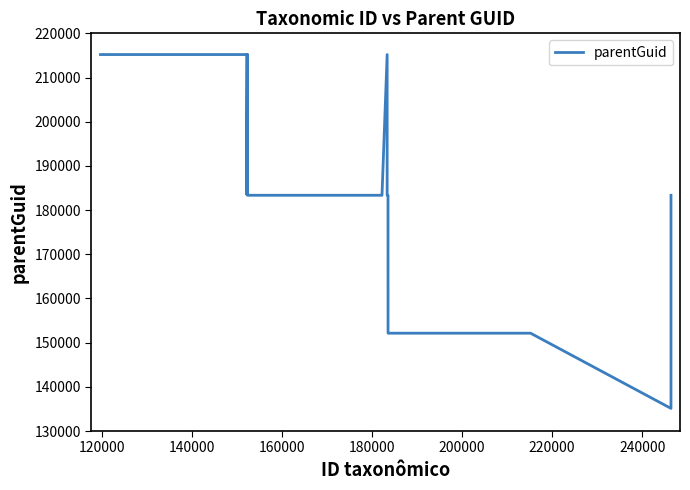

What is the difference between the maximum and minimum values?

80079